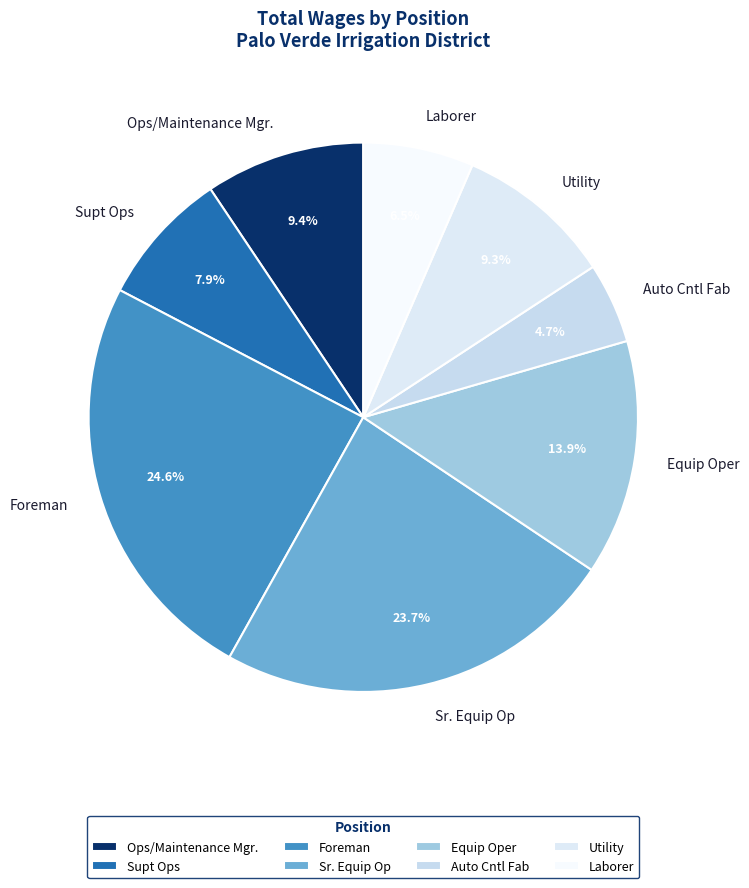

Does Utility represent more than half of the total?

No